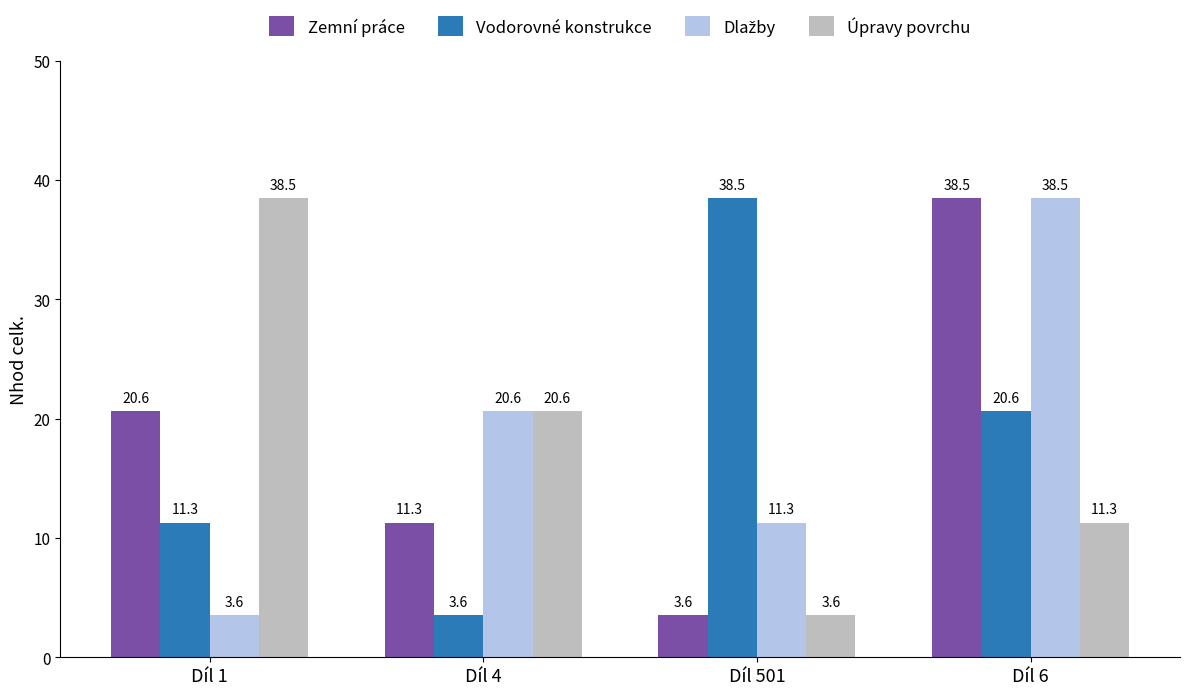

How many data points does each series have?

4